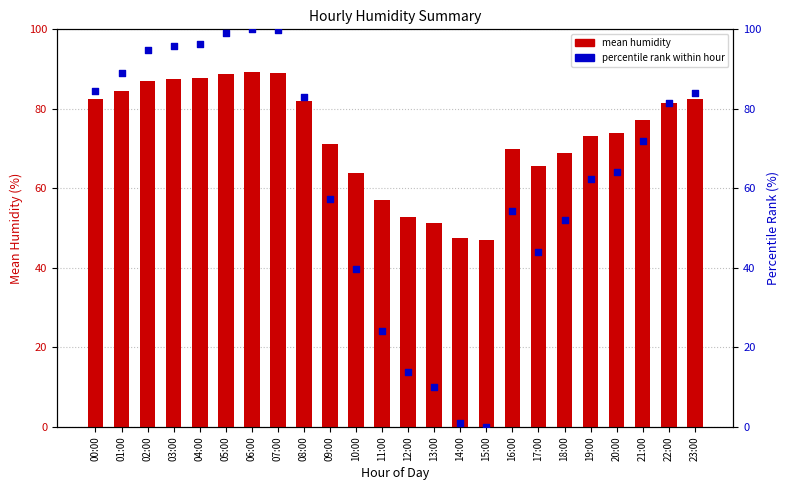

What is the total value across all series at 18:00?

121.1